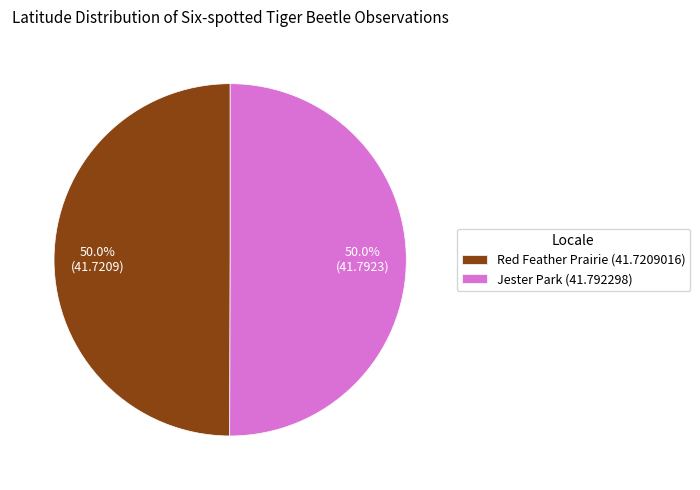

What is the total percentage of Red Feather Prairie (41.7209016) and Jester Park (41.792298)?

100.0%